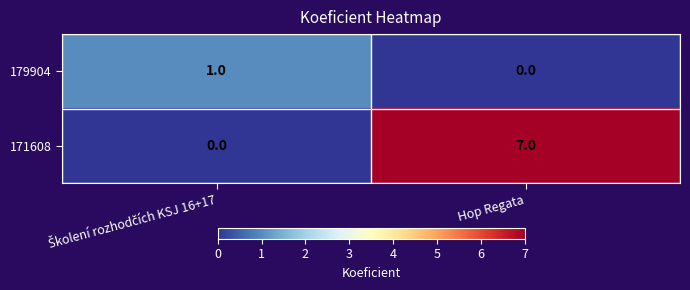

How many data points does each series have?

2